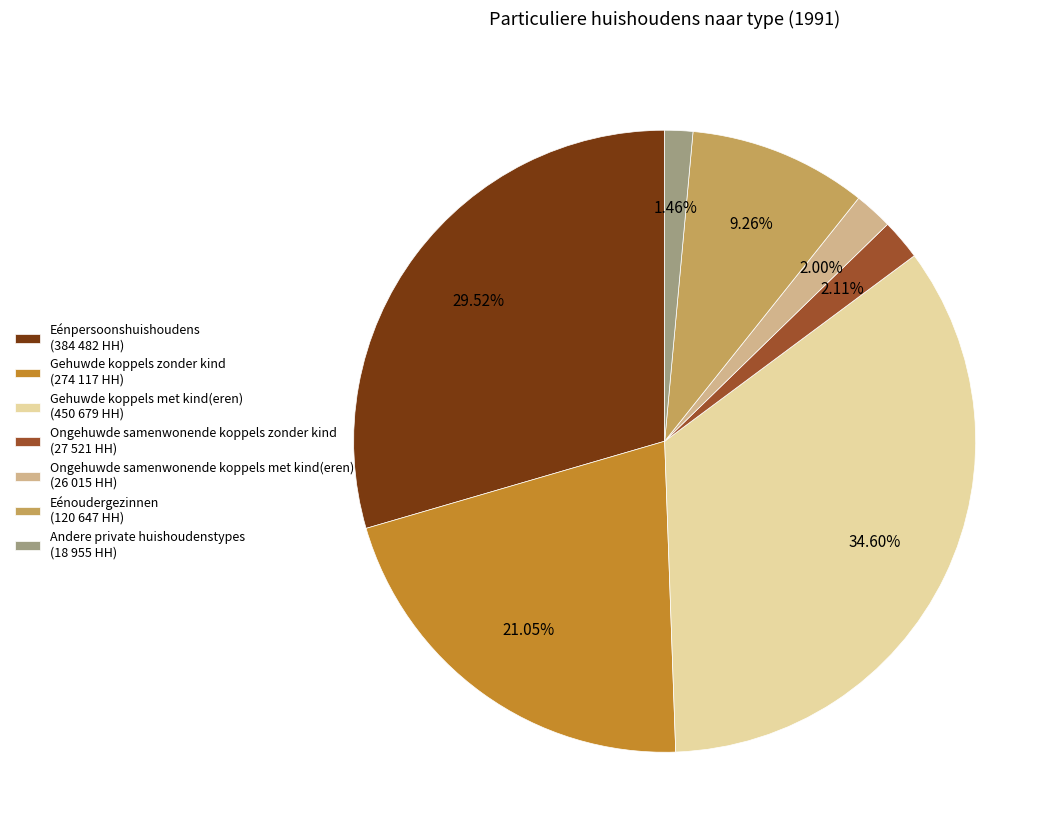

Does any single category account for the majority?

No